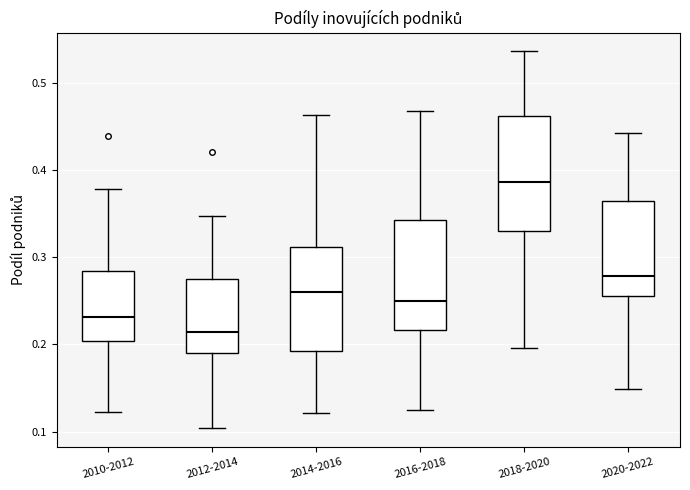

Reading left to right, read every box against the y-axis: the position of its median line, the range the box covers, and the ends of its whiskers. The values are not printed on the chart, so give them approximately, as read against the axis.

2010-2012: median 0.23, box 0.20 to 0.28, whiskers 0.12 to 0.38
2012-2014: median 0.21, box 0.19 to 0.28, whiskers 0.10 to 0.35
2014-2016: median 0.26, box 0.19 to 0.31, whiskers 0.12 to 0.46
2016-2018: median 0.25, box 0.22 to 0.34, whiskers 0.12 to 0.47
2018-2020: median 0.39, box 0.33 to 0.46, whiskers 0.20 to 0.54
2020-2022: median 0.28, box 0.26 to 0.36, whiskers 0.15 to 0.44